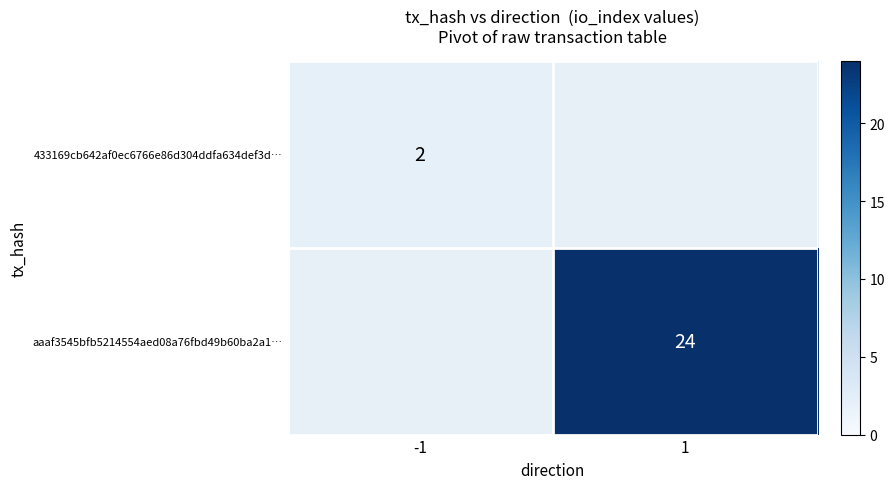

What is the greatest value displayed?

24.0